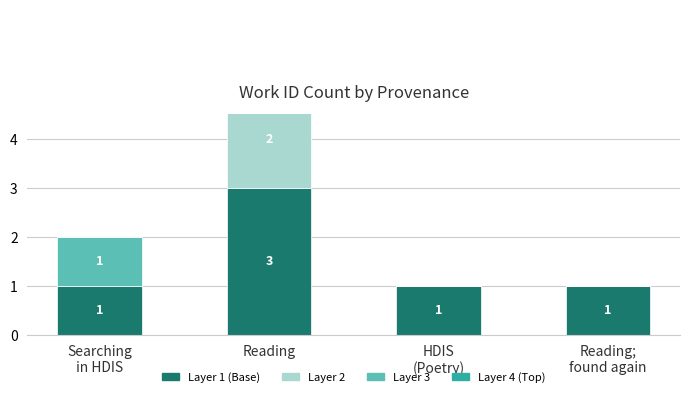

What is the difference between the maximum and minimum values in the Layer 4 (Top) series?

1